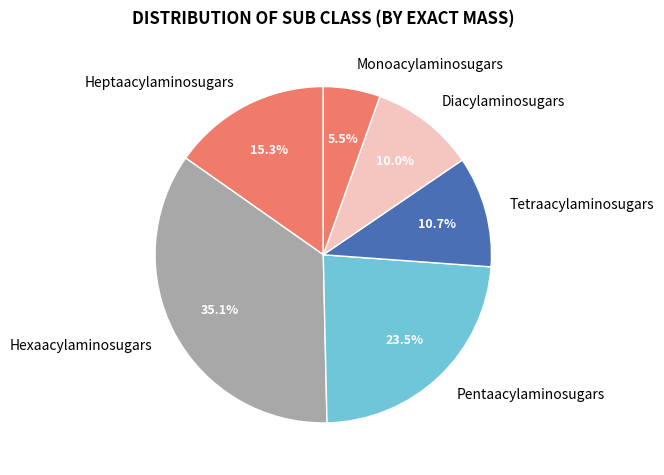

How many slices are in this pie chart?

6